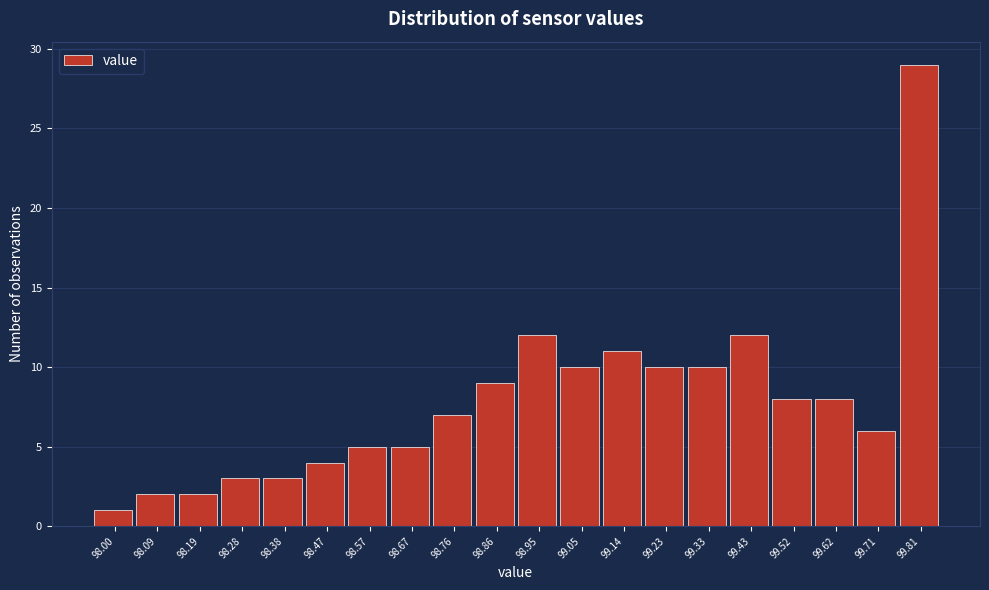

Reading left to right, extract all data points from this chart.

98.00=1	98.09=2	98.19=2	98.28=3	98.38=3	98.47=4	98.57=5	98.67=5	98.76=7	98.86=9	98.95=12	99.05=10	99.14=11	99.23=10	99.33=10	99.43=12	99.52=8	99.62=8	99.71=6	99.81=29